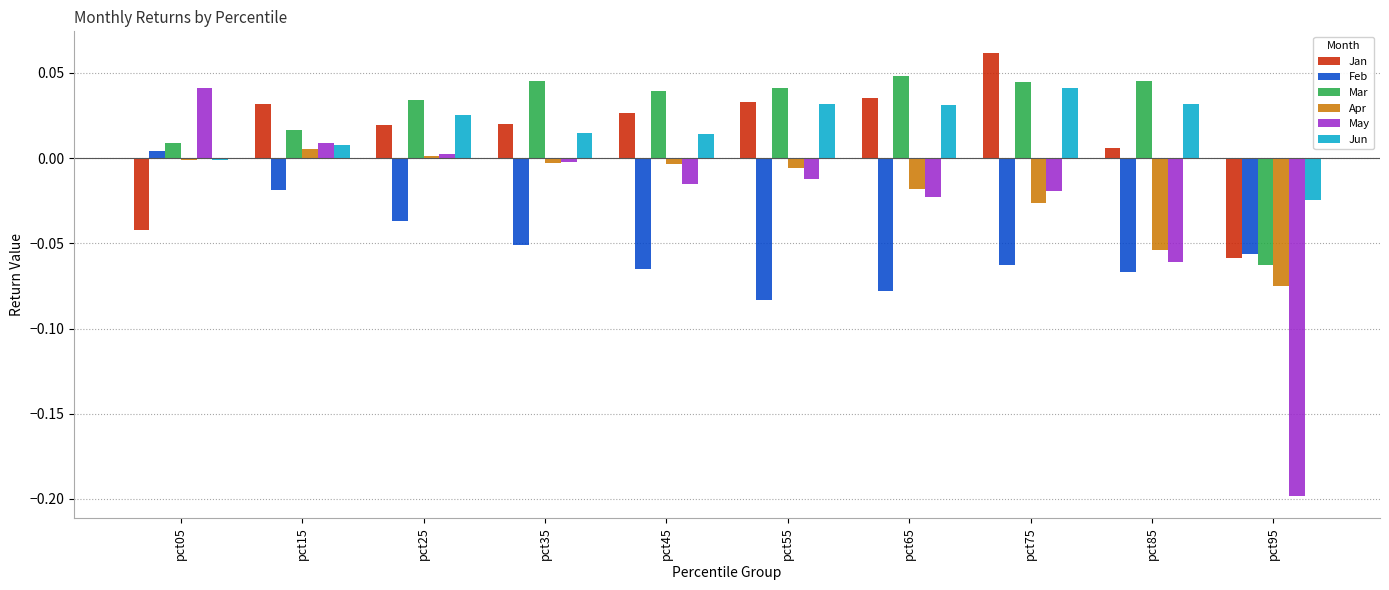

True or false: Jun has a value of 0.0 at pct45.

True